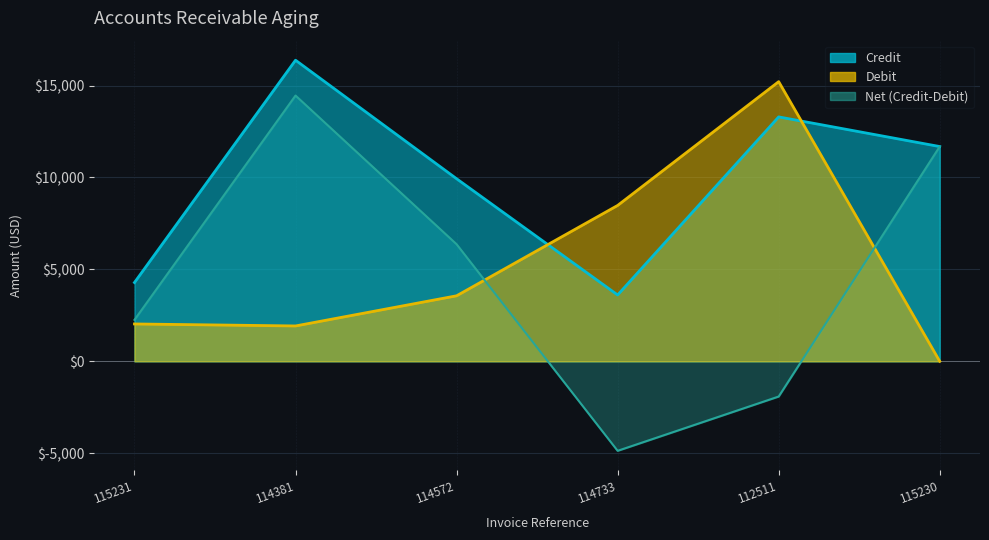

Where is the first local maximum for Debit?

112511